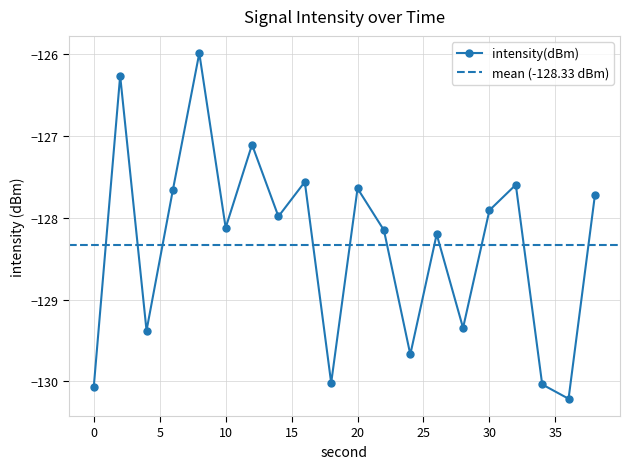

Where is the first local minimum?

4